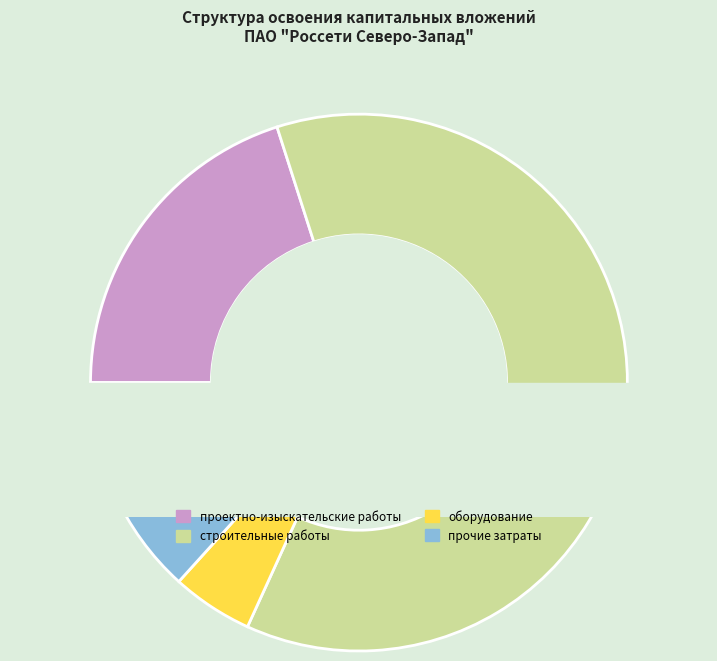

Is it true that проектно-изыскательские работы is 7% of the pie?

False